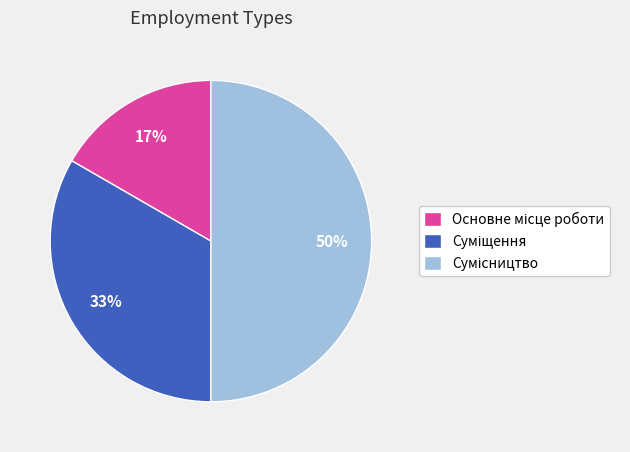

To the nearest percent, what is the average slice percentage?

33%